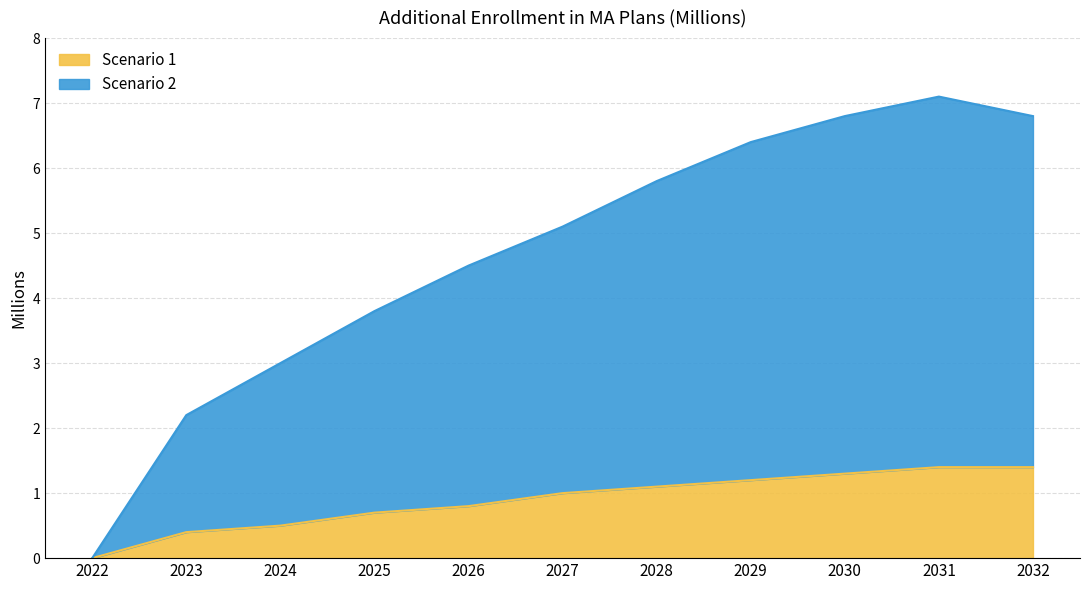

What is the difference between the Scenario 2 values at 2025 and 2029?

2.6